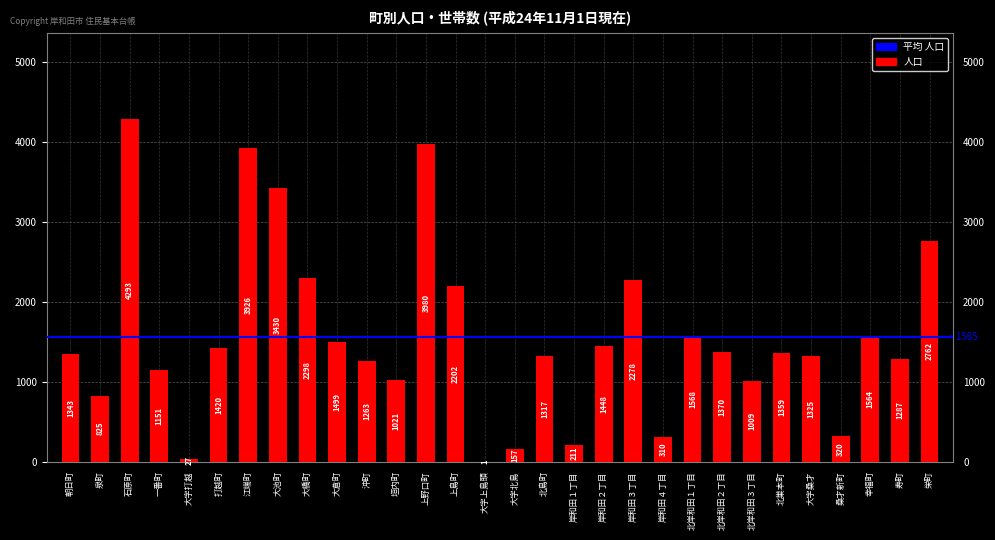

What is the sum of the values at 沖町 and 一番町?

2414